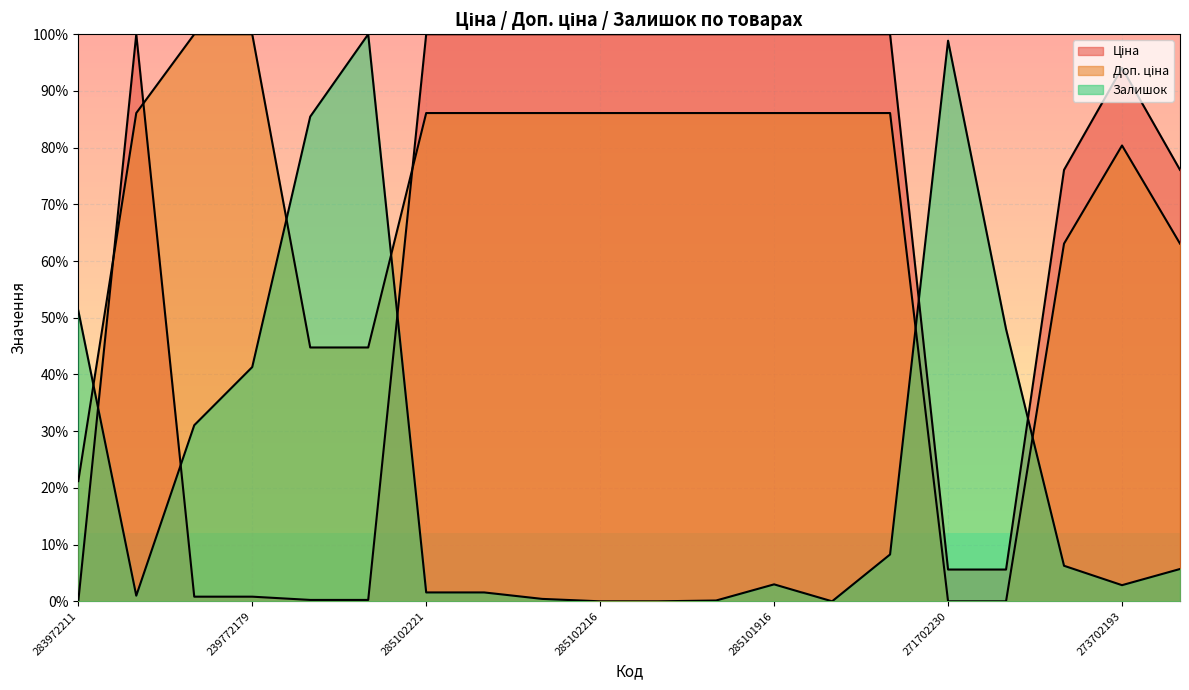

What is the total value across all series at 285101915?

186.1